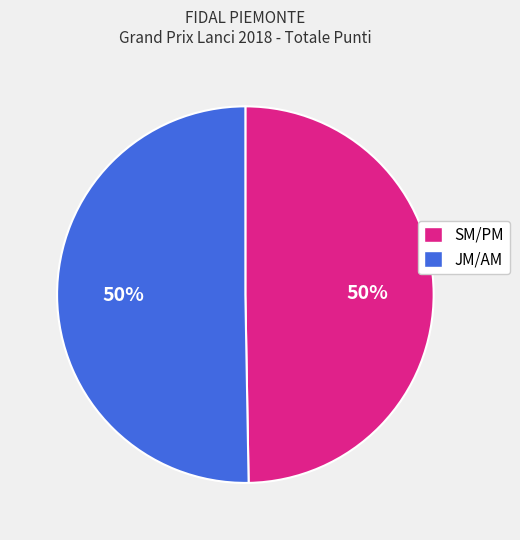

To the nearest percent, what is the average slice percentage?

50%